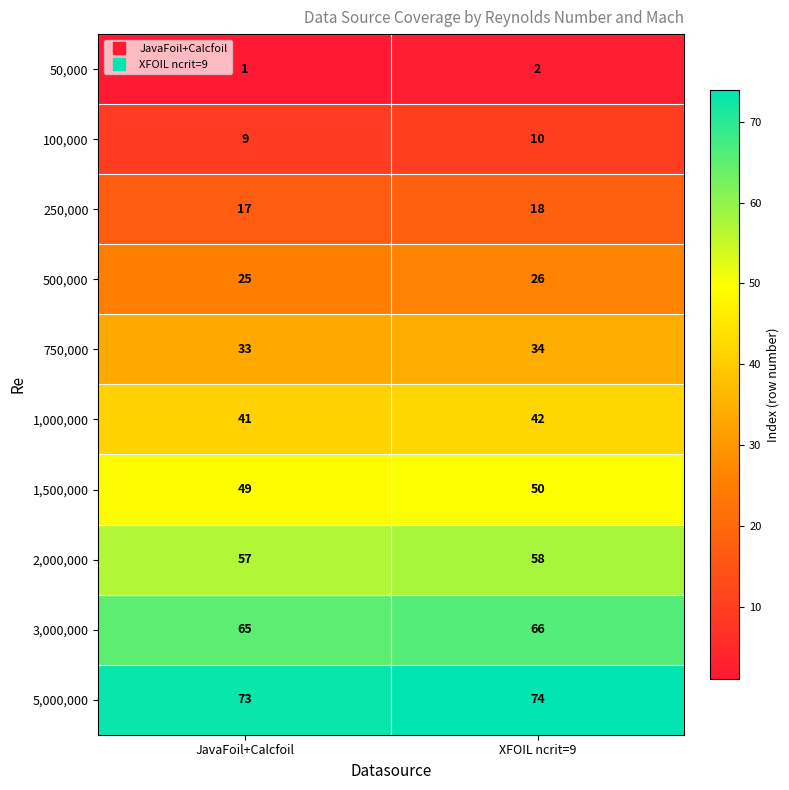

The value of 50,000 at XFOIL ncrit=9 is 2. True or false?

True